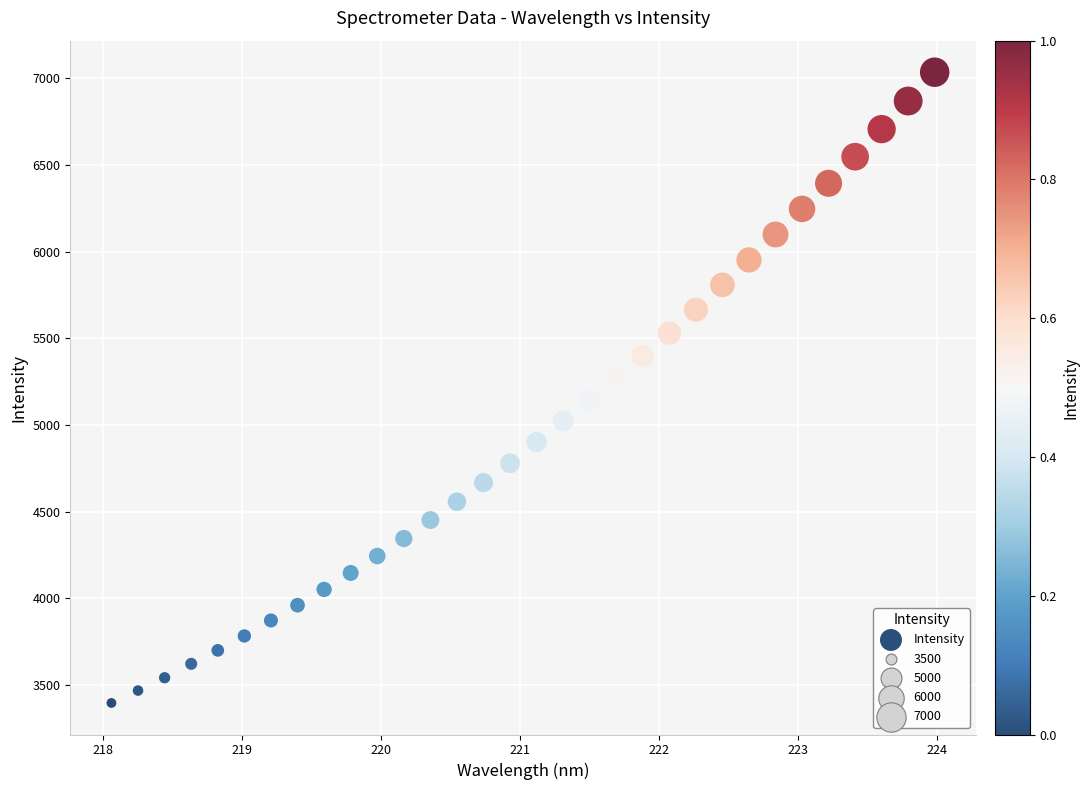

What is the range of Y values (max minus min)?

3640.5